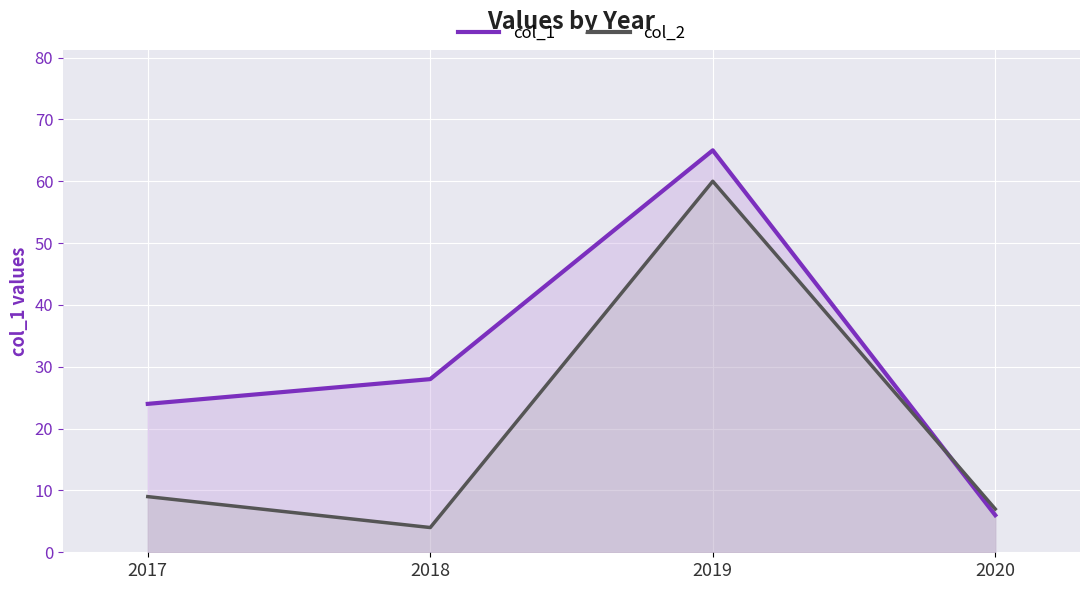

At which category does col_2 reach its first local peak?

2019